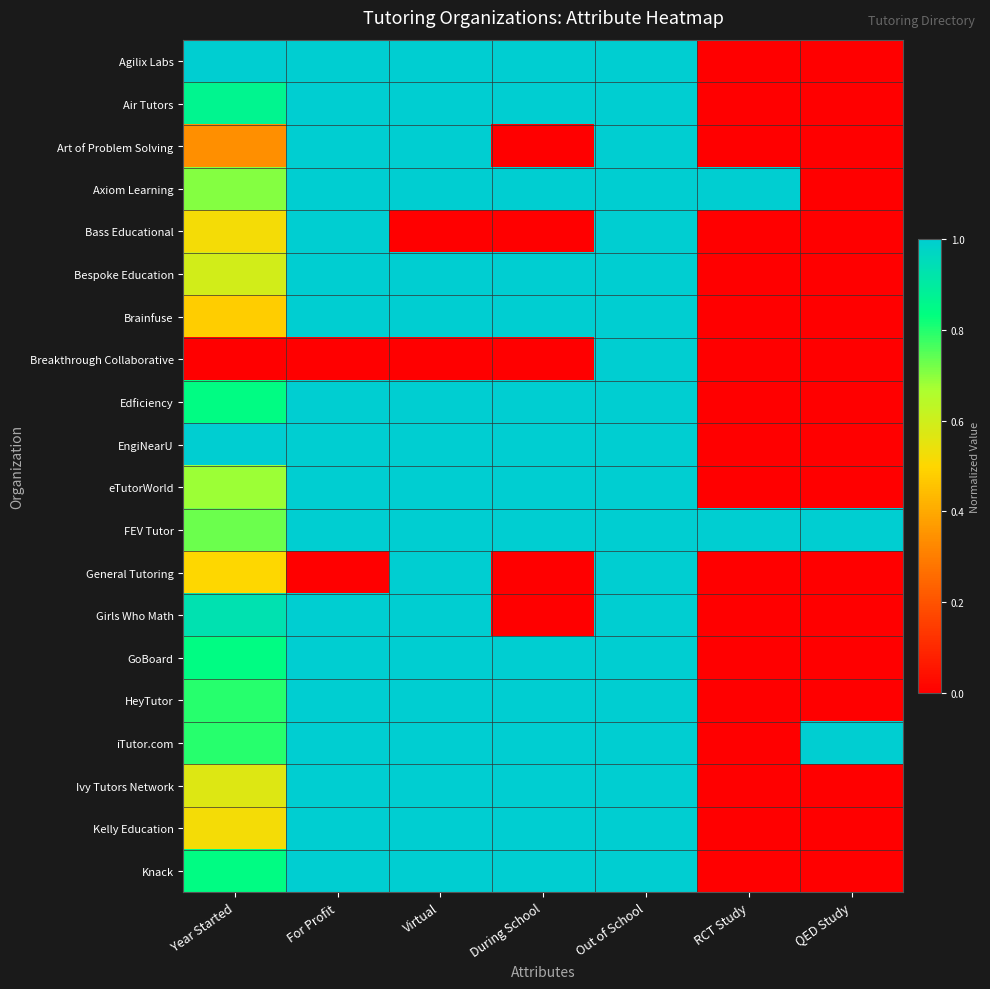

Rank the series by their maximum value, from highest to lowest.

Agilix Labs, Air Tutors, Art of Problem Solving, Axiom Learning, Bass Educational, Bespoke Education, Brainfuse, Breakthrough Collaborative, Edficiency, EngiNearU, eTutorWorld, FEV Tutor, General Tutoring, Girls Who Math, GoBoard, HeyTutor, iTutor.com, Ivy Tutors Network, Kelly Education, Knack